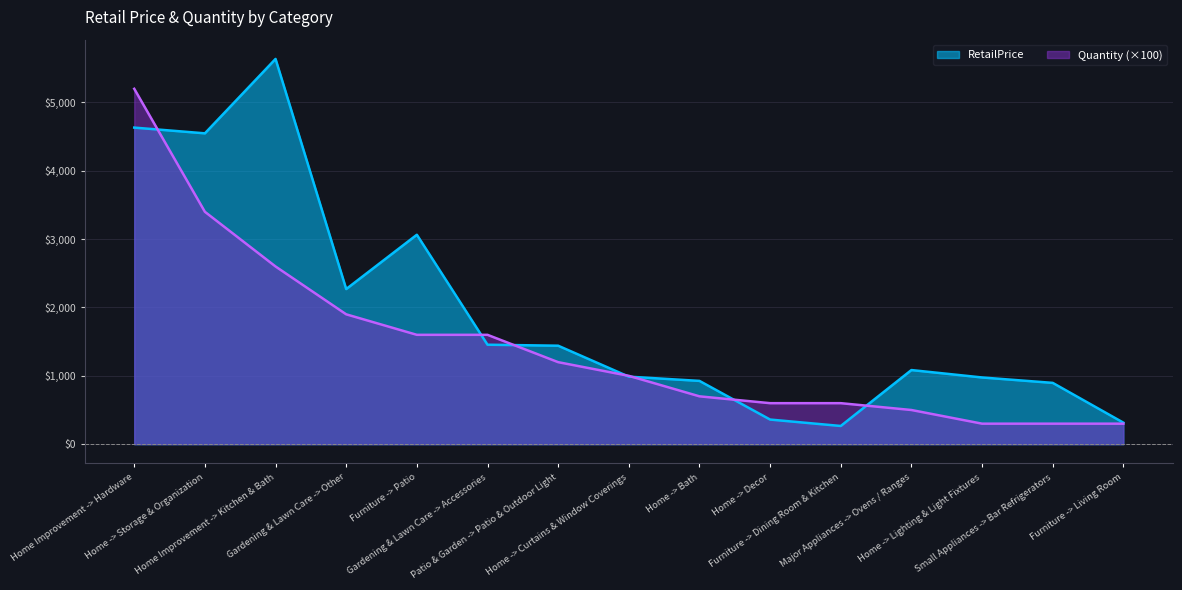

How many intersections are there between Quantity and RetailPrice?

7